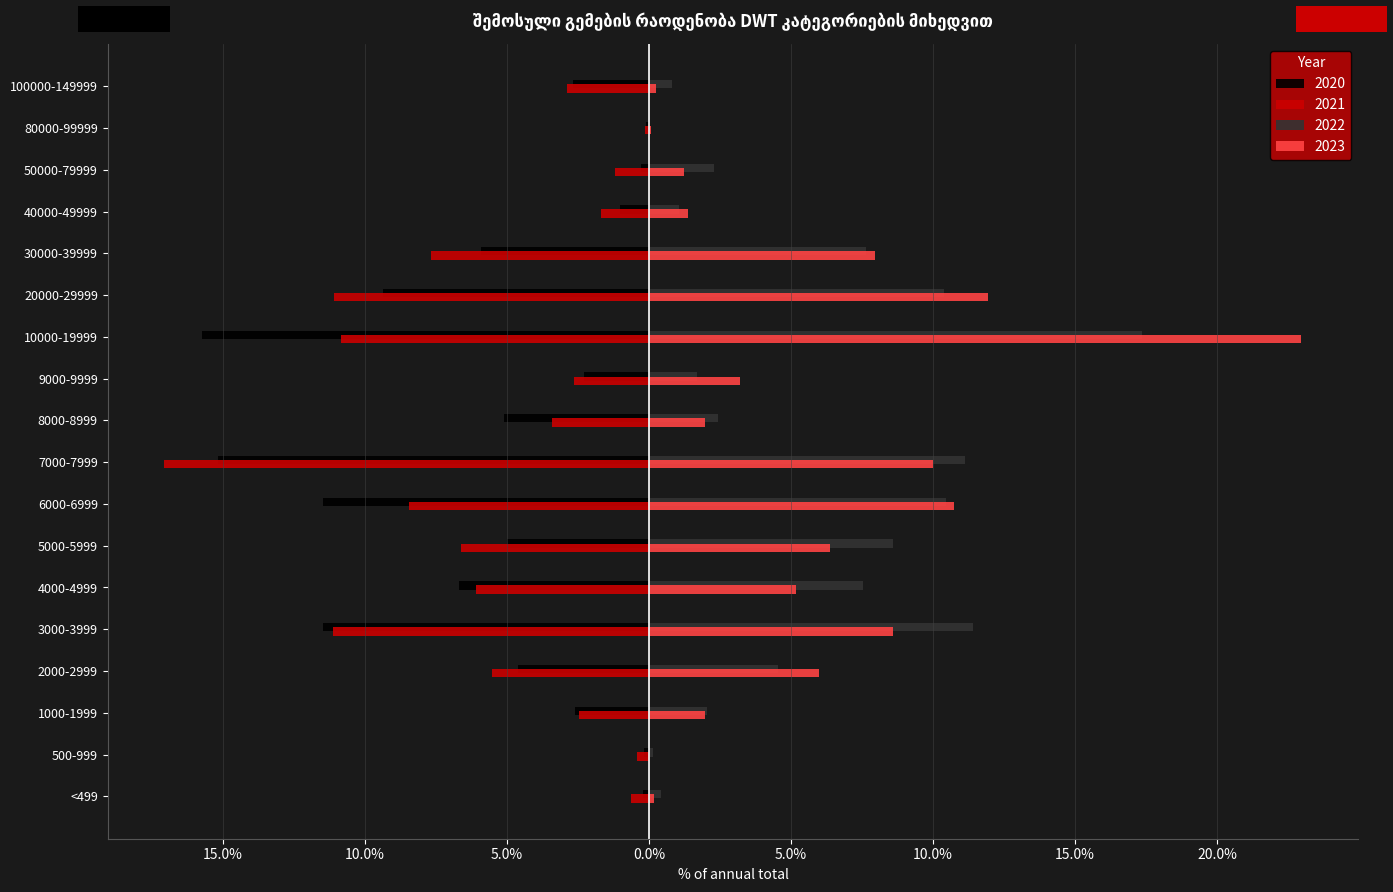

What are all the series names shown in the legend?

2020, 2021, 2022, 2023